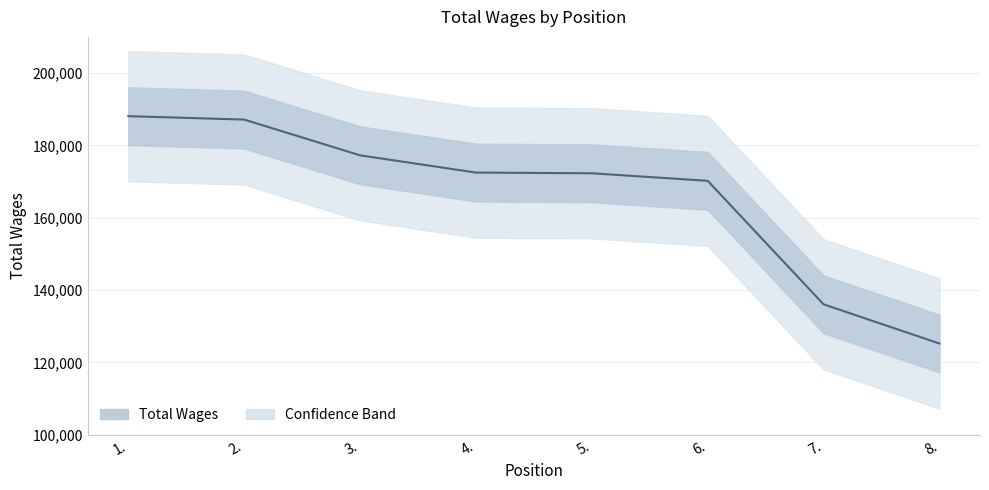

Which has a higher value, 2. or 6.?

2.